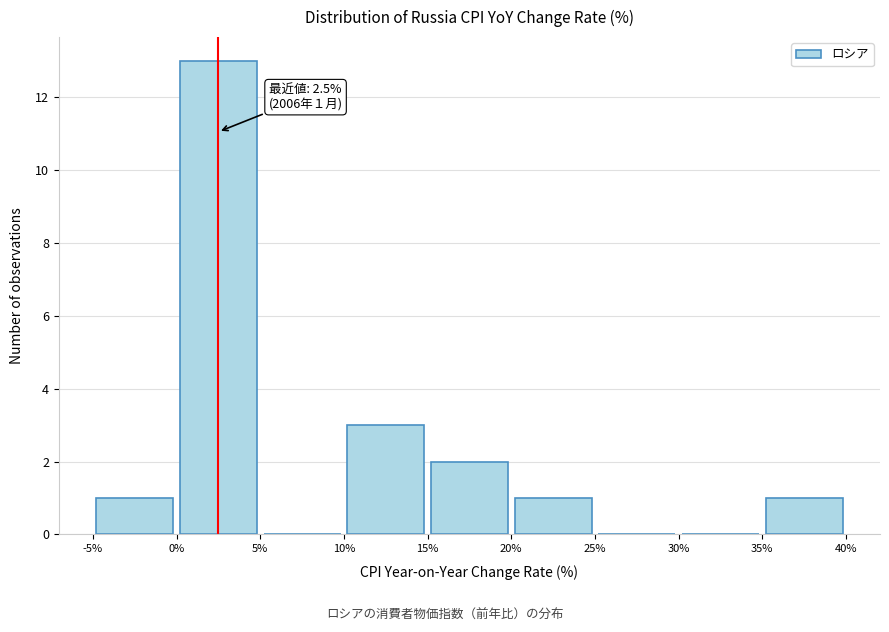

Which range on the x-axis has the tallest bar?

0% to 5%